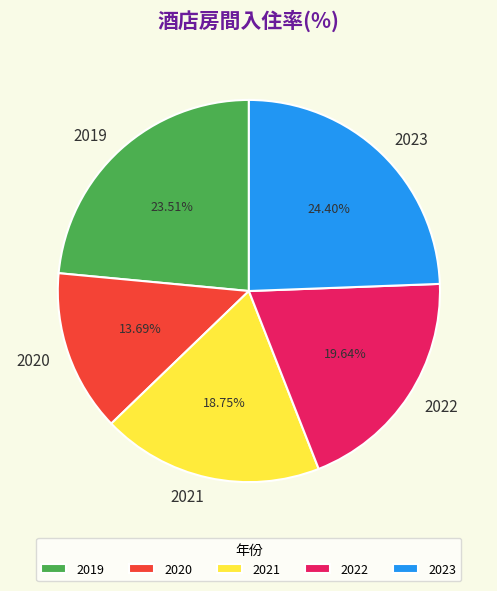

Is it true that 2019 is 34% of the pie?

False